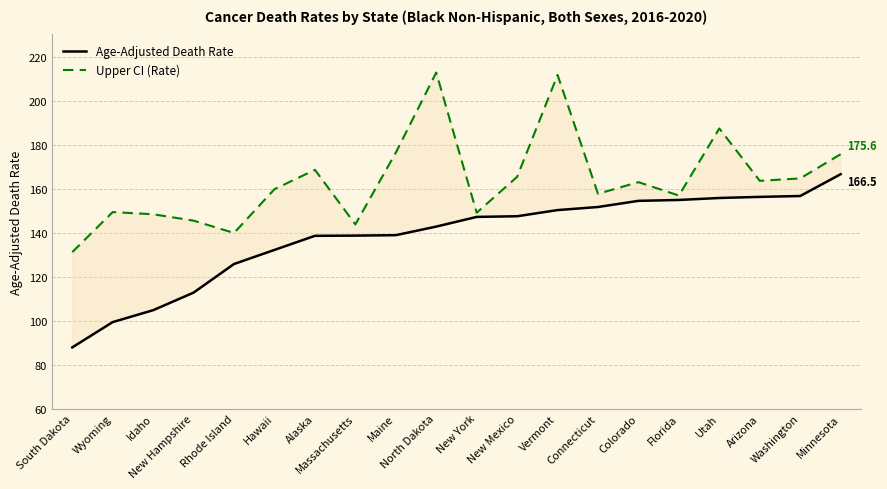

At which category is the sum across all series the highest?

Vermont